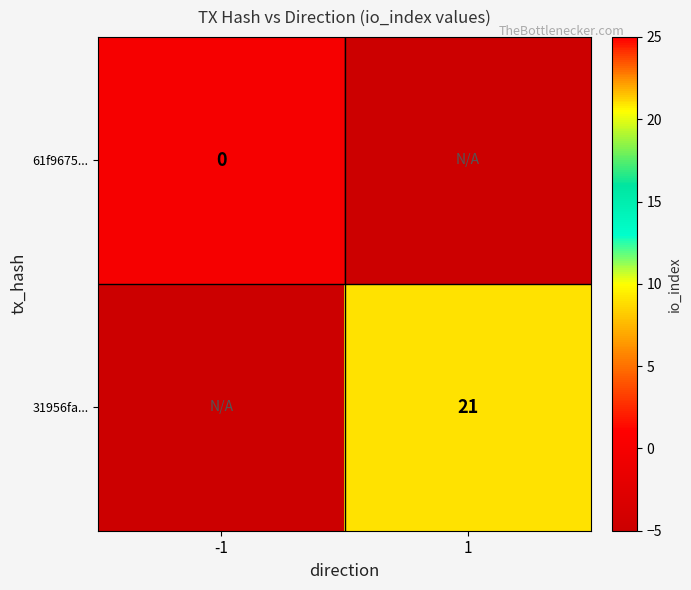

Is the value of 31956fa... at 1 greater than the value of 61f9675... at -1?

Yes